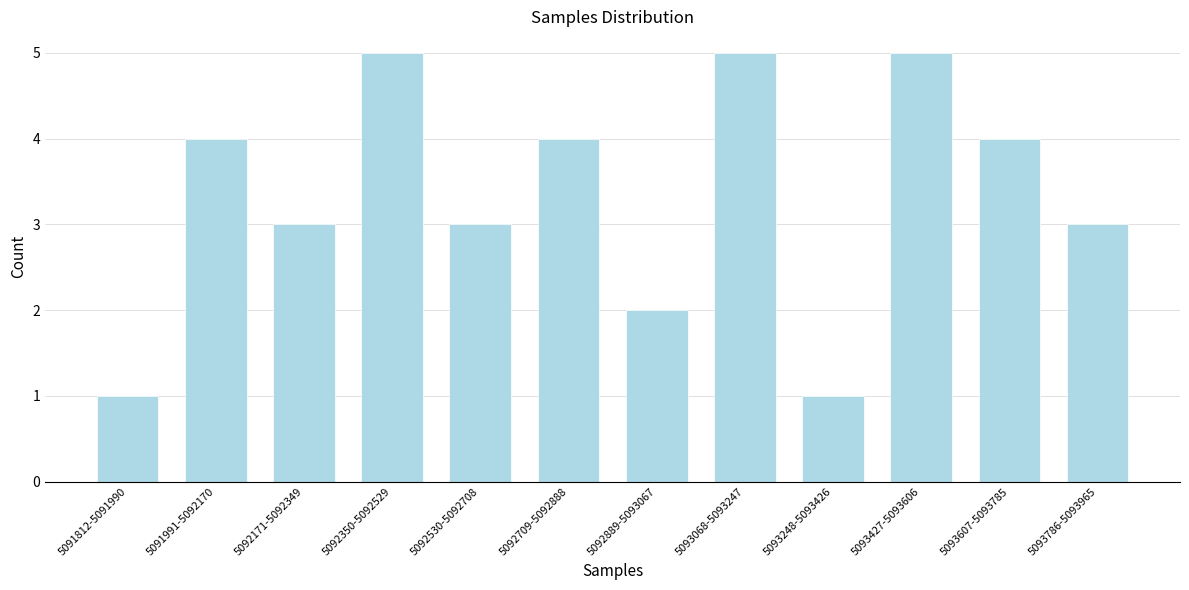

Reading left to right, transcribe all the data shown in this chart.

1	4	3	5	3	4	2	5	1	5	4	3